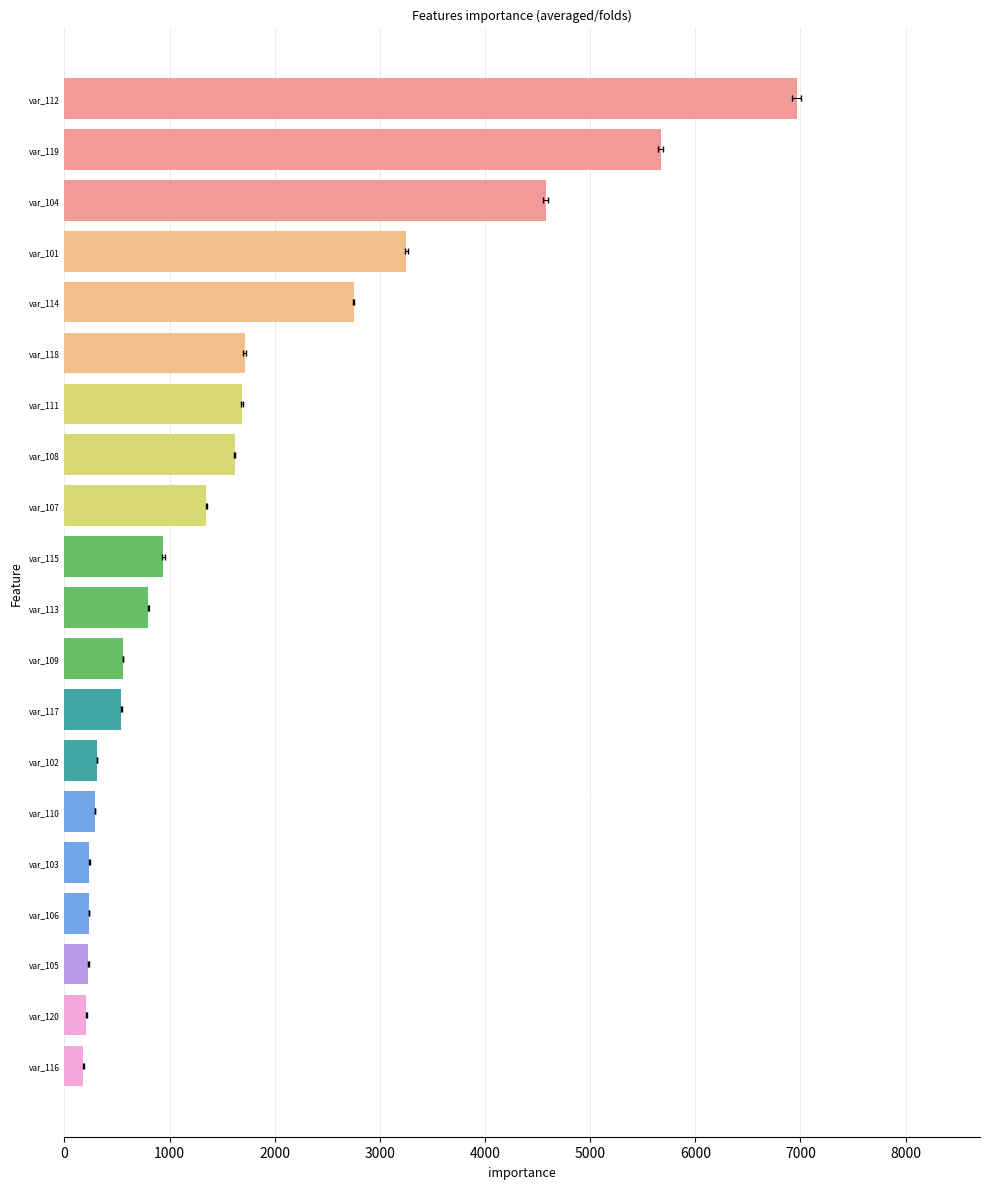

The chart shows a value of 179 at var_116. True or false?

True